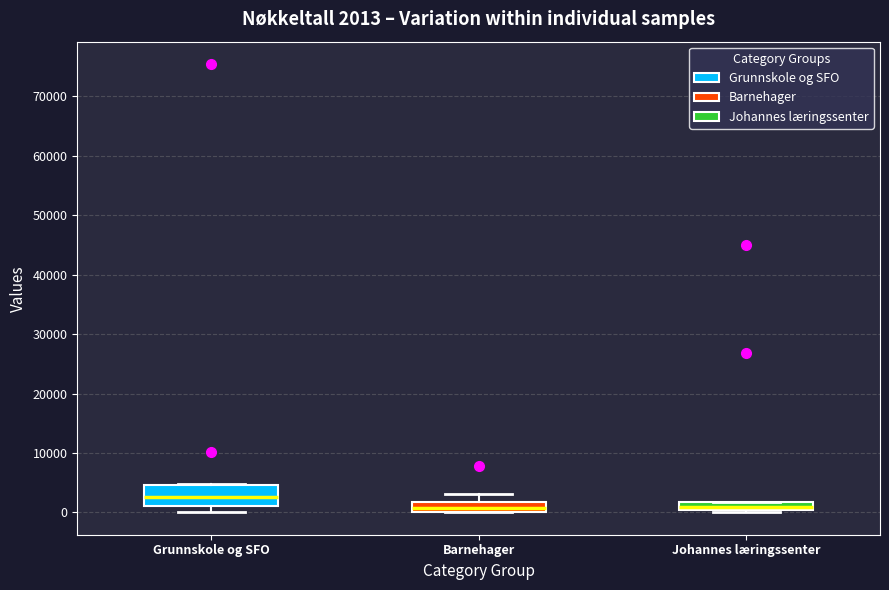

Which box is the tallest, from its lower edge to its upper edge?

Grunnskole og SFO